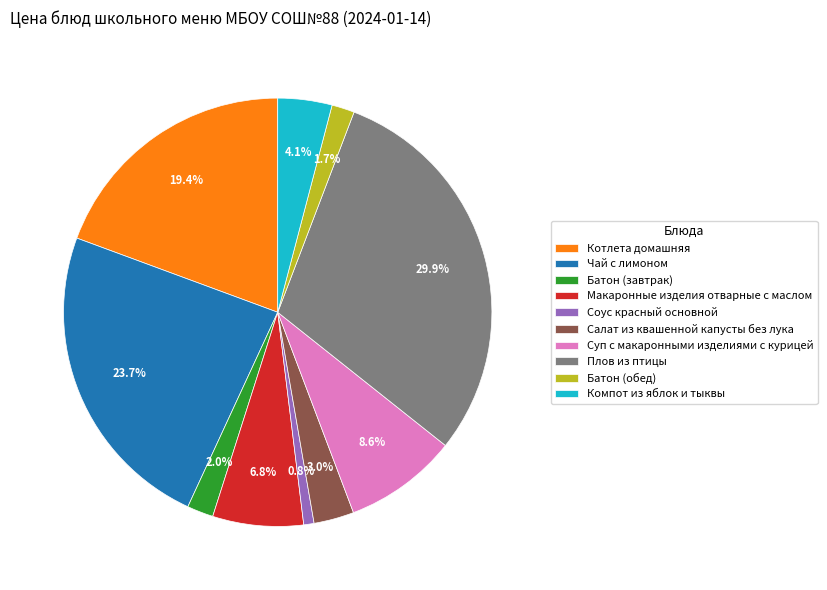

Does Батон (обед) represent more than half of the total?

No